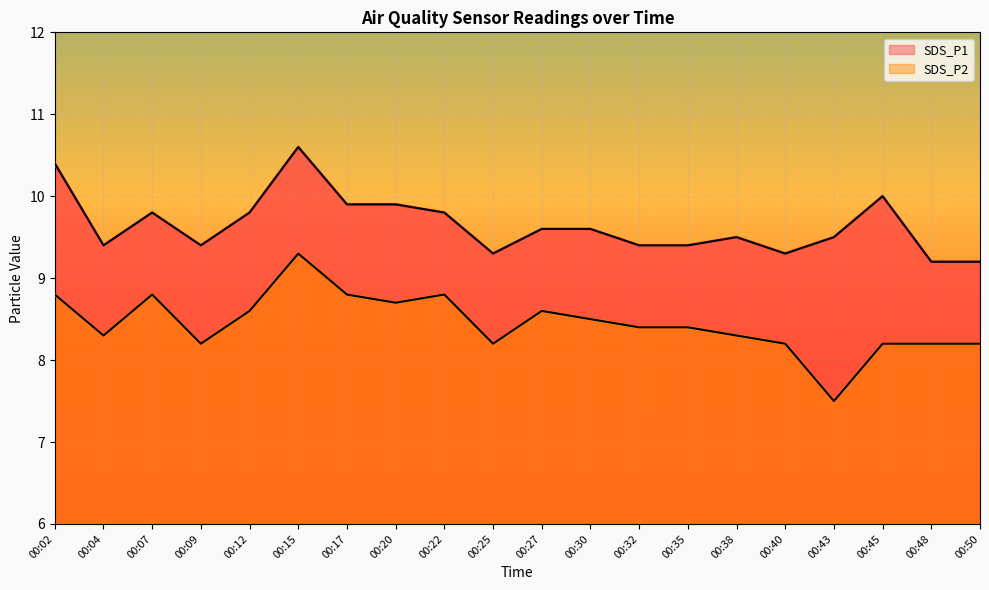

What is the value of the SDS_P1 point at the 13th from the left?

9.4